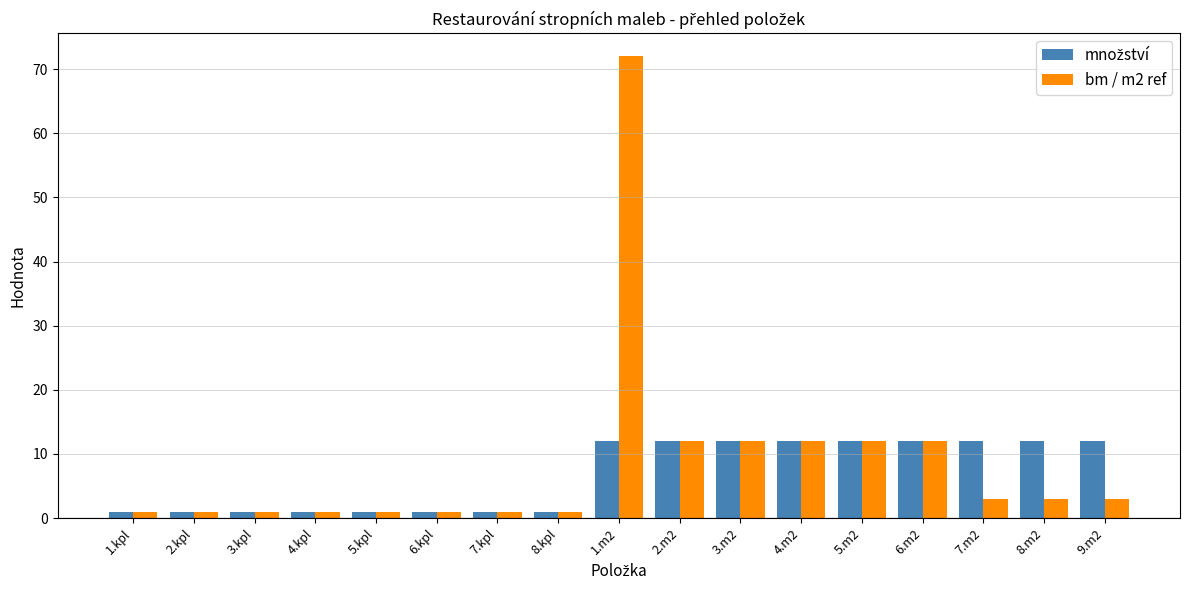

Which series has the largest range (max minus min)?

bm / m2 ref